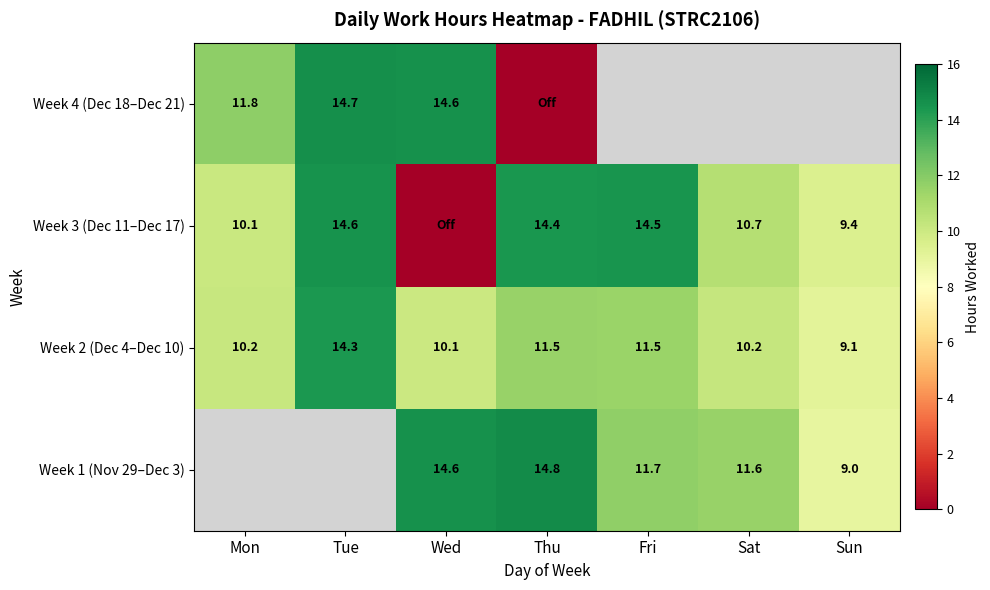

Where does the Week 2 (Dec 4–Dec 10) series first go above 10?

Mon